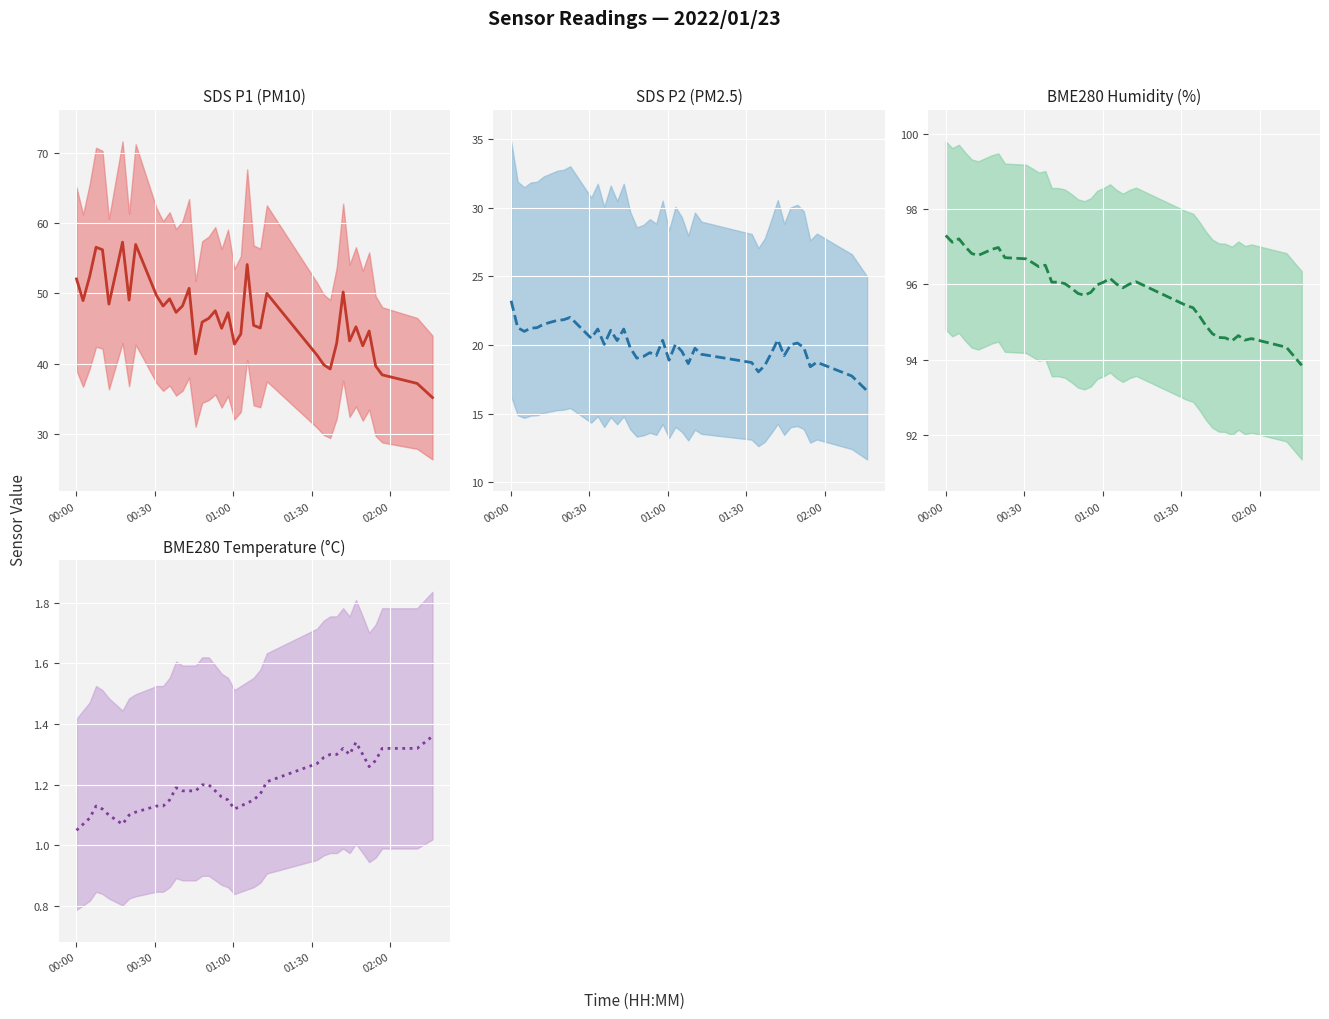

True or false: BME280 Temperature (°C) (mid) and SDS P1 (PM10) (mid) cross at least once.

False